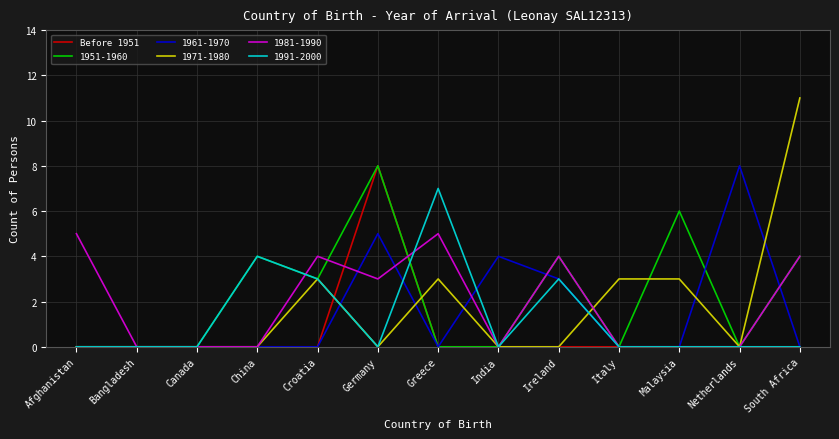

Between Italy and Netherlands, which series saw the biggest shift?

1961-1970